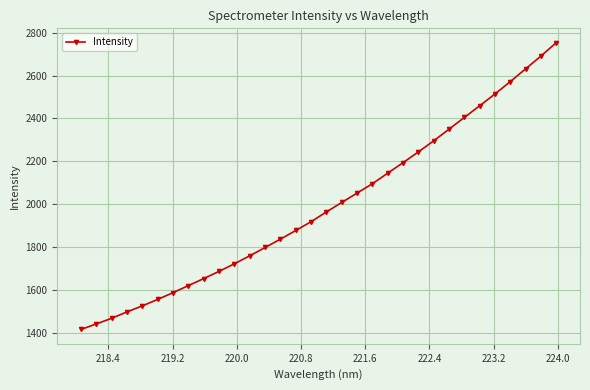

What is the value of the 17th point from the left?

1963.6